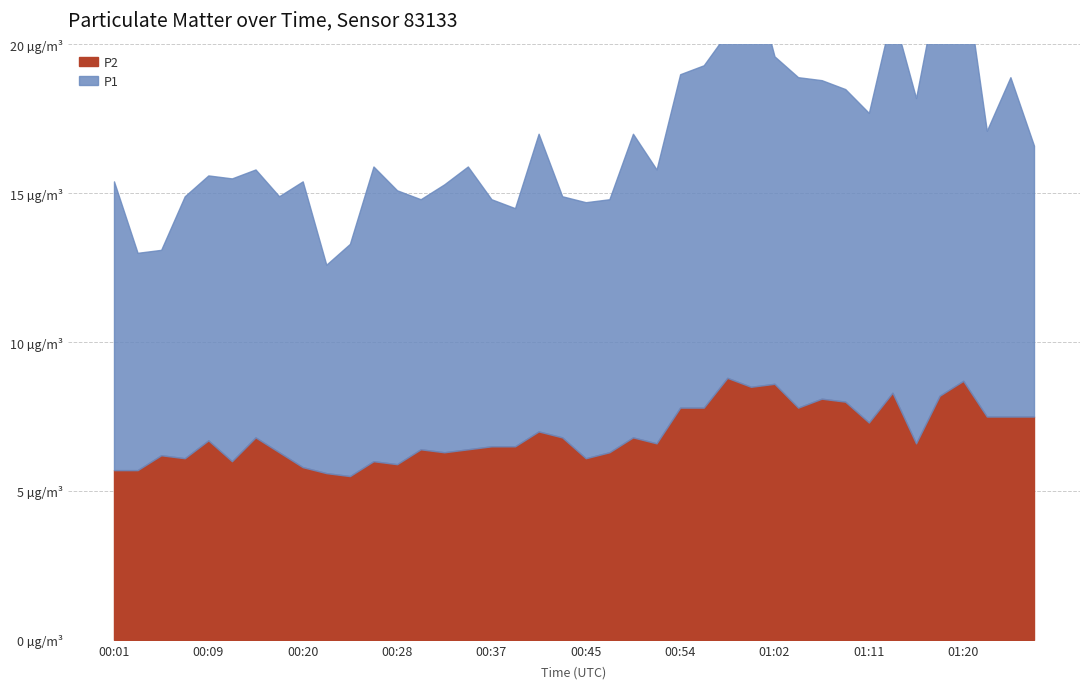

In P2, how many points are higher than both neighbors (excluding endpoints)?

12